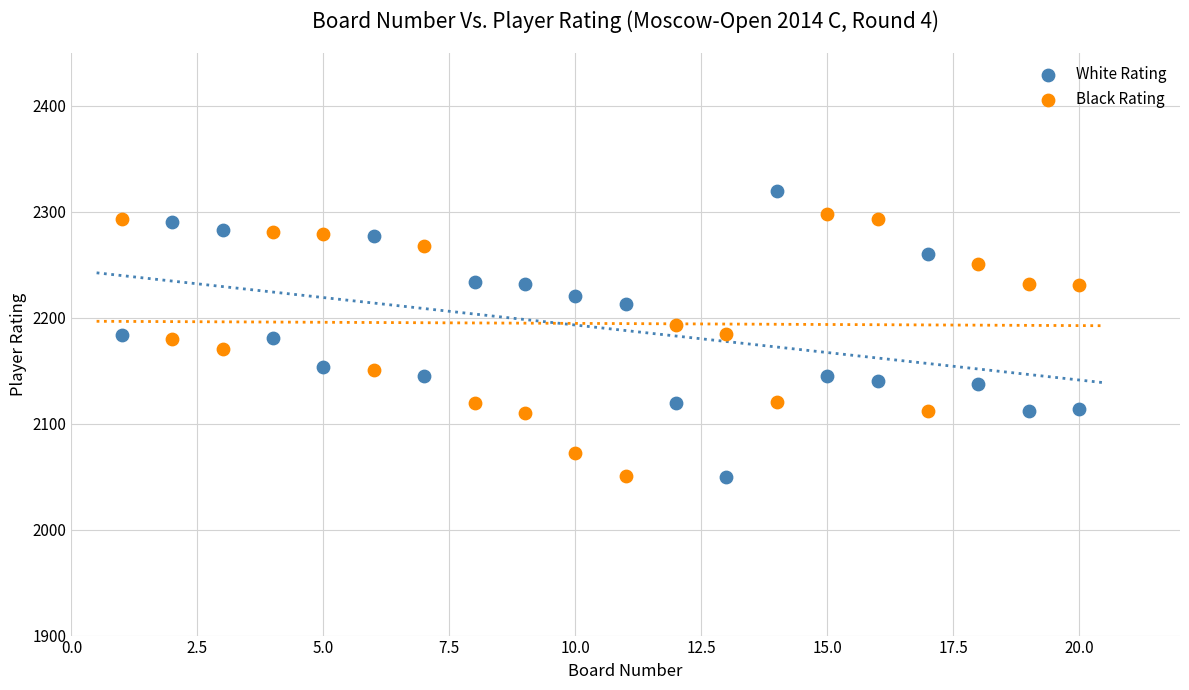

Which series reaches the maximum Y coordinate?

White Rating